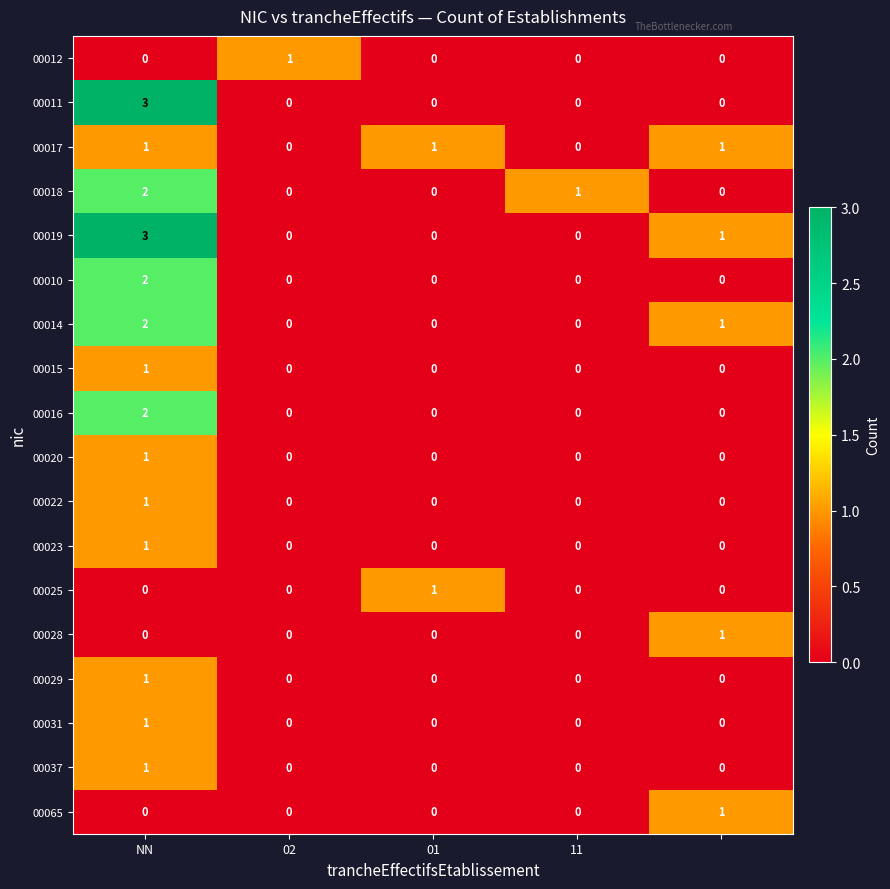

Which series has the largest total across all categories?

00019